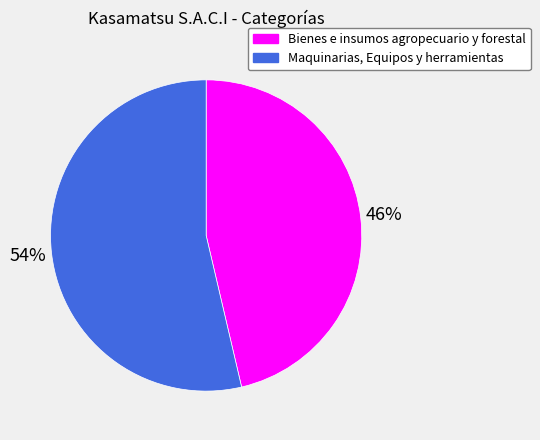

To the nearest percent, what is the average slice percentage?

50%